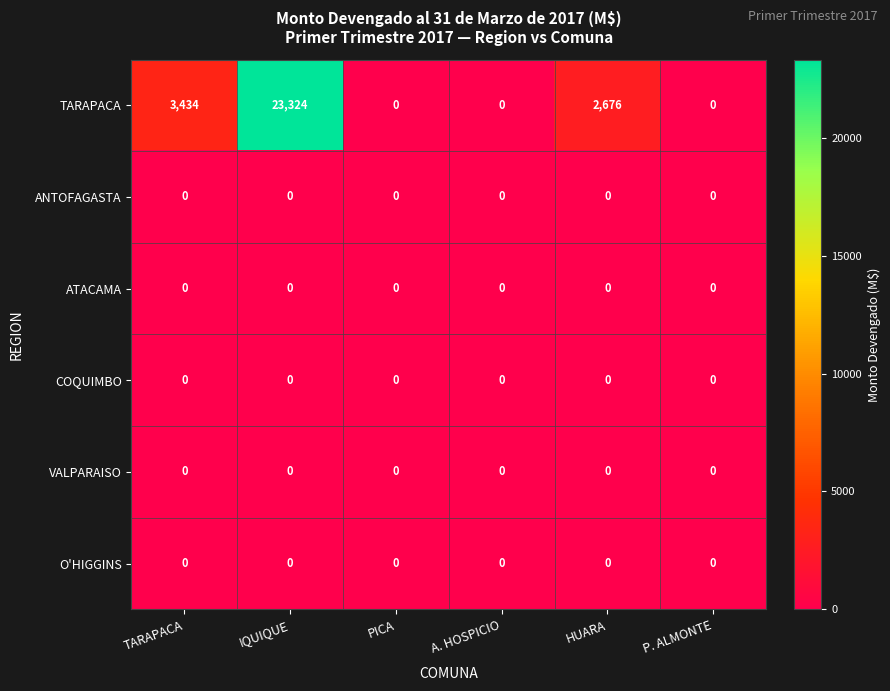

Which series has the largest total across all categories?

TARAPACA